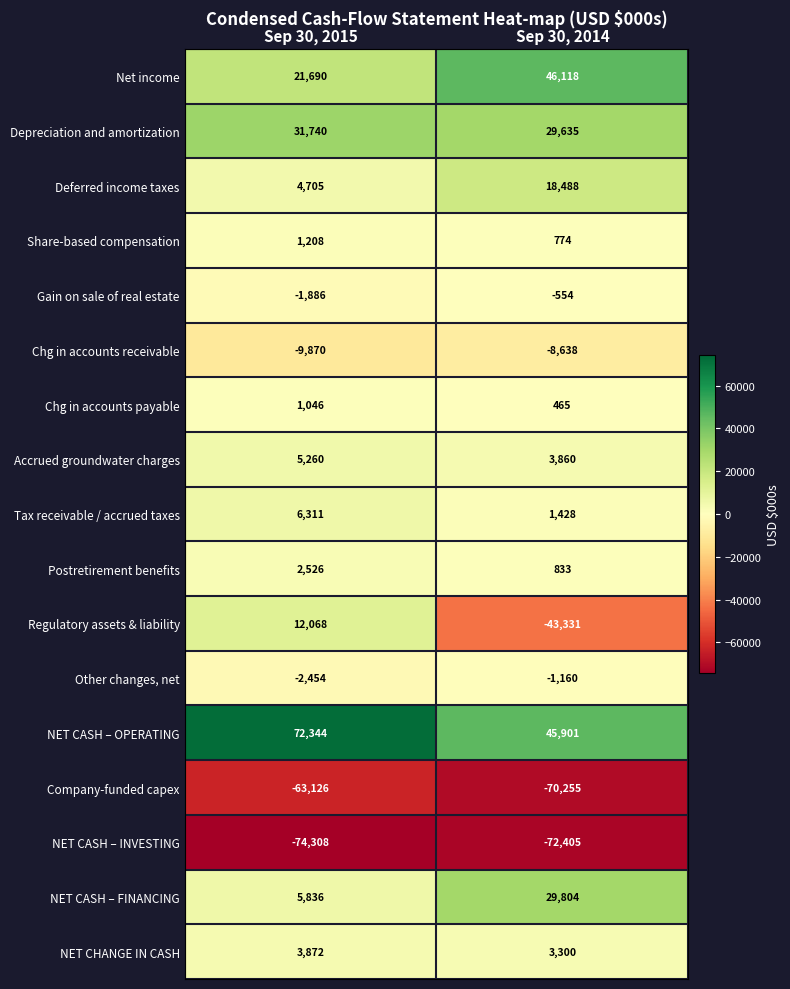

Read the NET CASH – OPERATING value at Sep 30, 2014, to the nearest 100.

45900